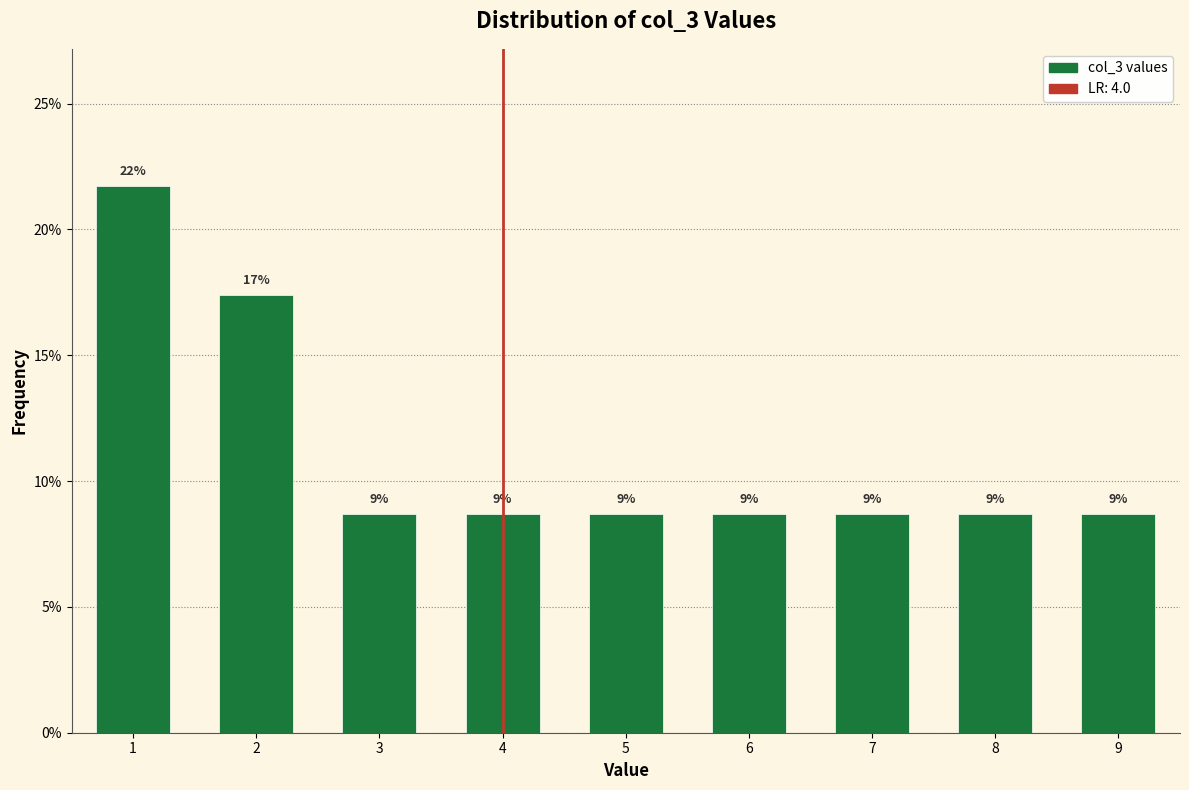

Does the chart contain any negative values?

No